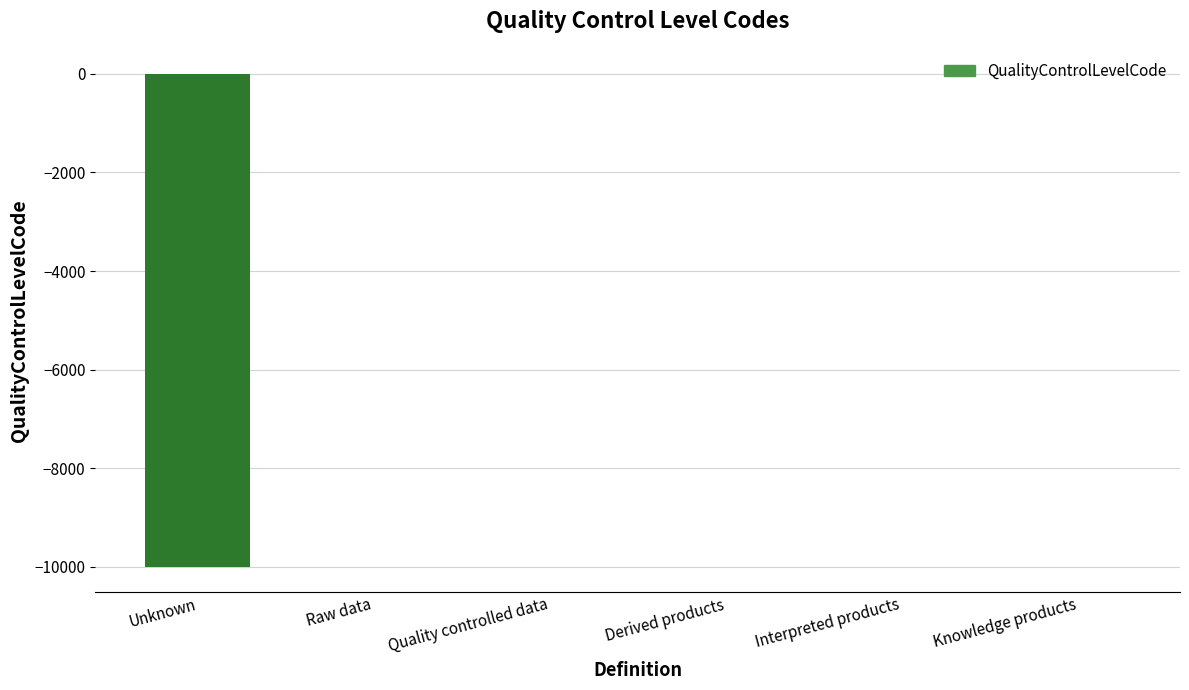

Between Interpreted products and Unknown, which is larger?

Interpreted products